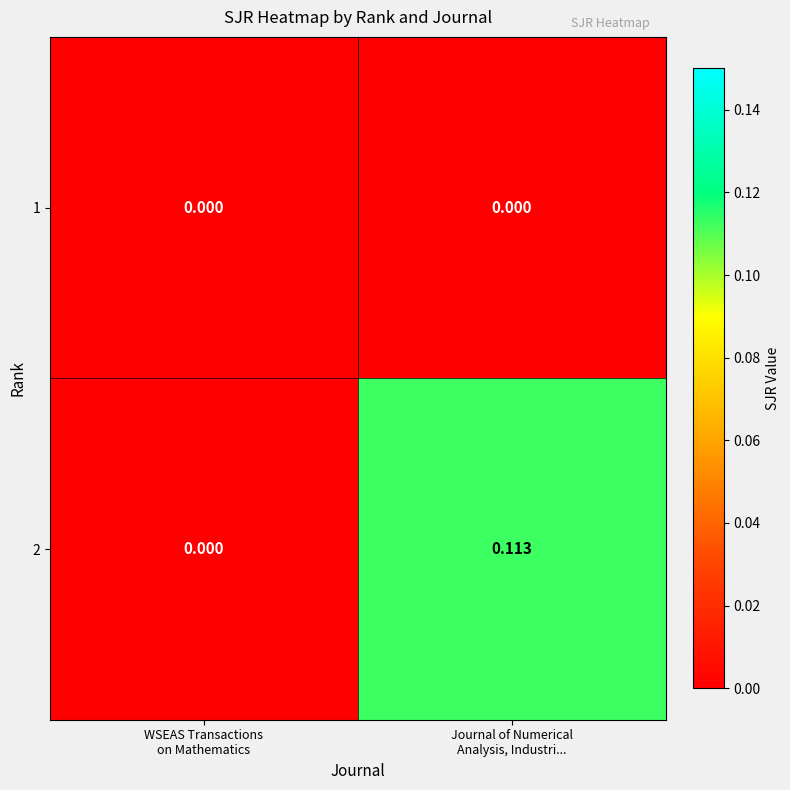

Which series has the largest total across all categories?

2